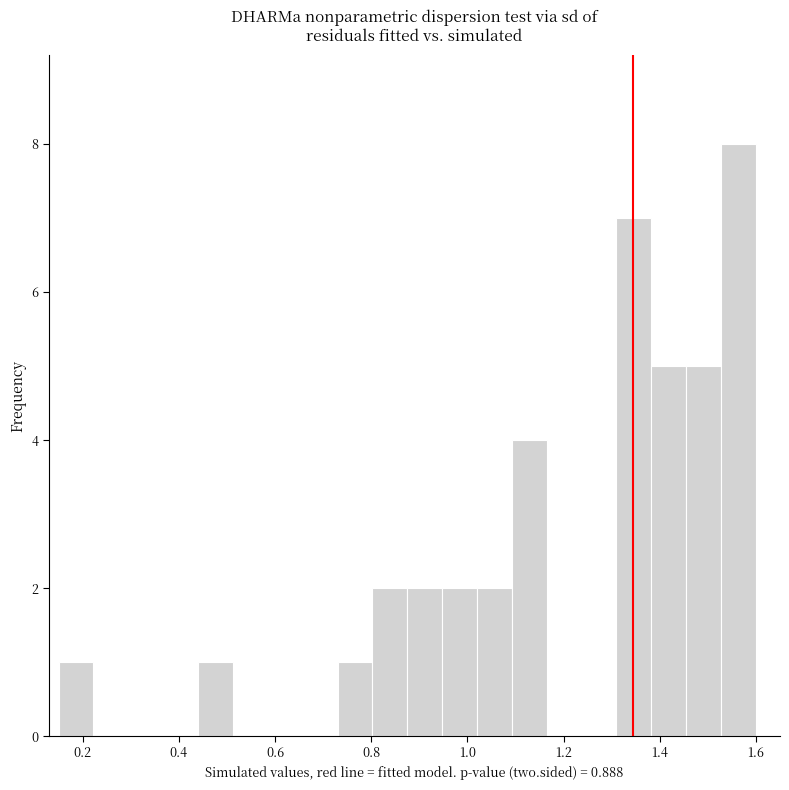

Read against the x-axis, roughly where is the centre of the tallest bar?

1.56